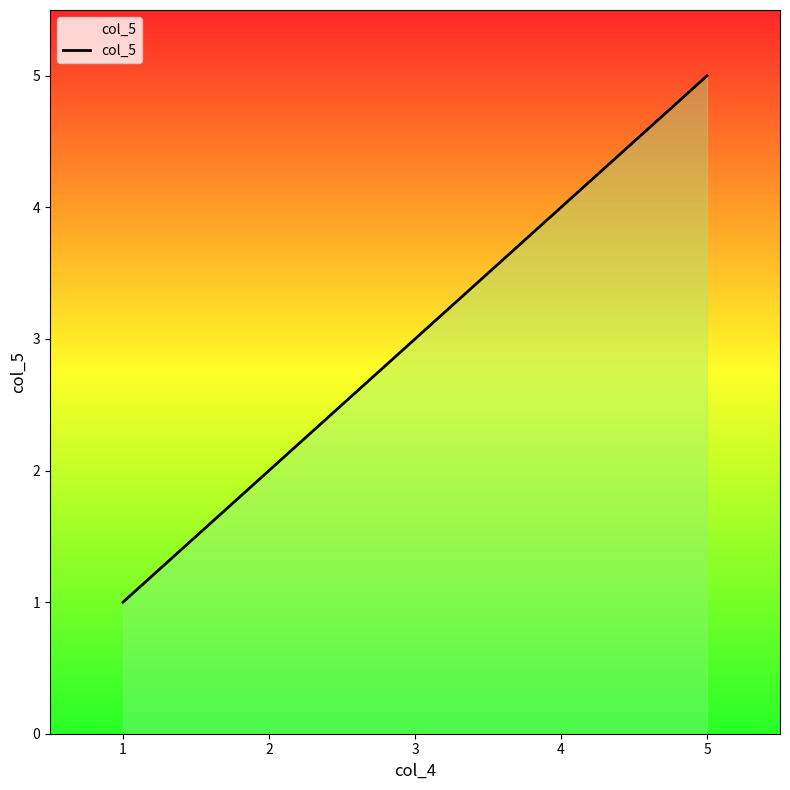

At which label is the value closest to 3?

3